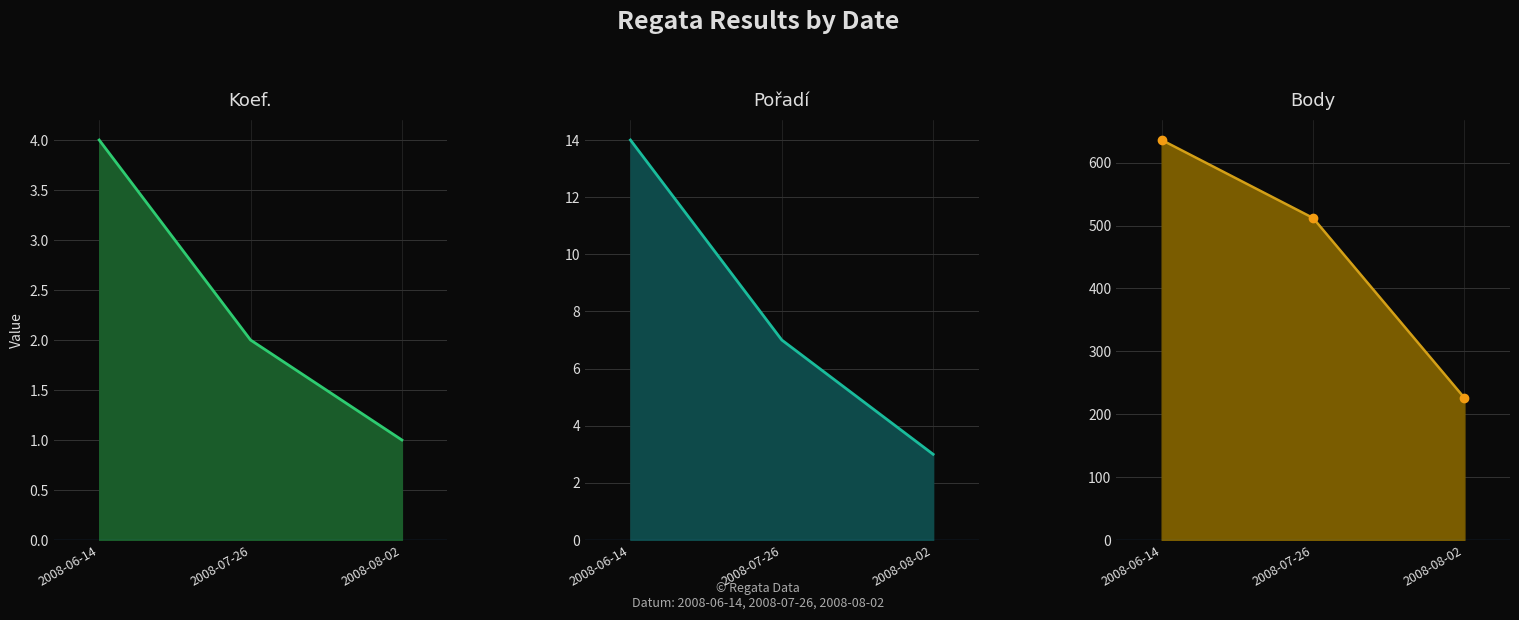

What is the sum of all Koef. line values?

7